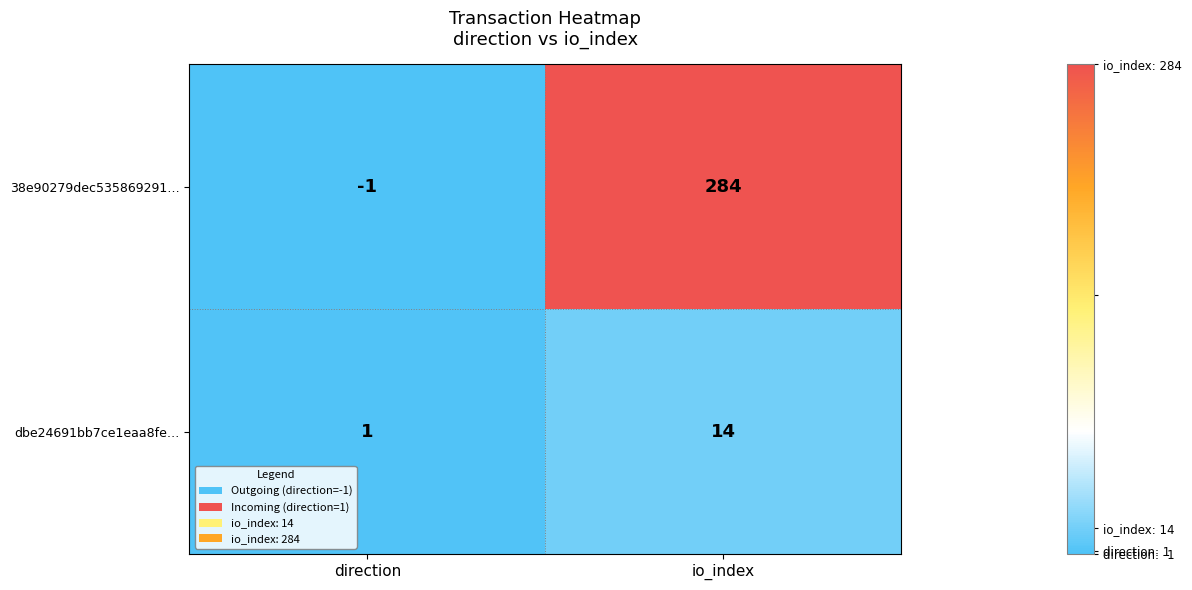

What is the sum of the dbe24691bb7ce1eaa8fe… values at direction and io_index?

15